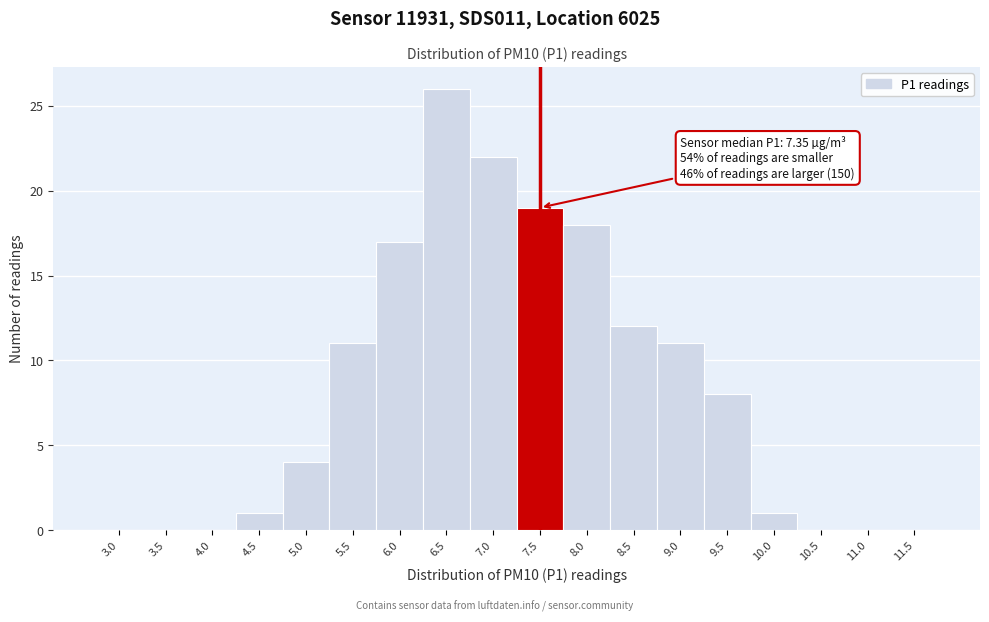

Reading left to right, extract all data points from this chart.

3.0=0	3.5=0	4.0=0	4.5=1	5.0=4	5.5=11	6.0=17	6.5=26	7.0=22	7.5=19	8.0=18	8.5=12	9.0=11	9.5=8	10.0=1	10.5=0	11.0=0	11.5=0